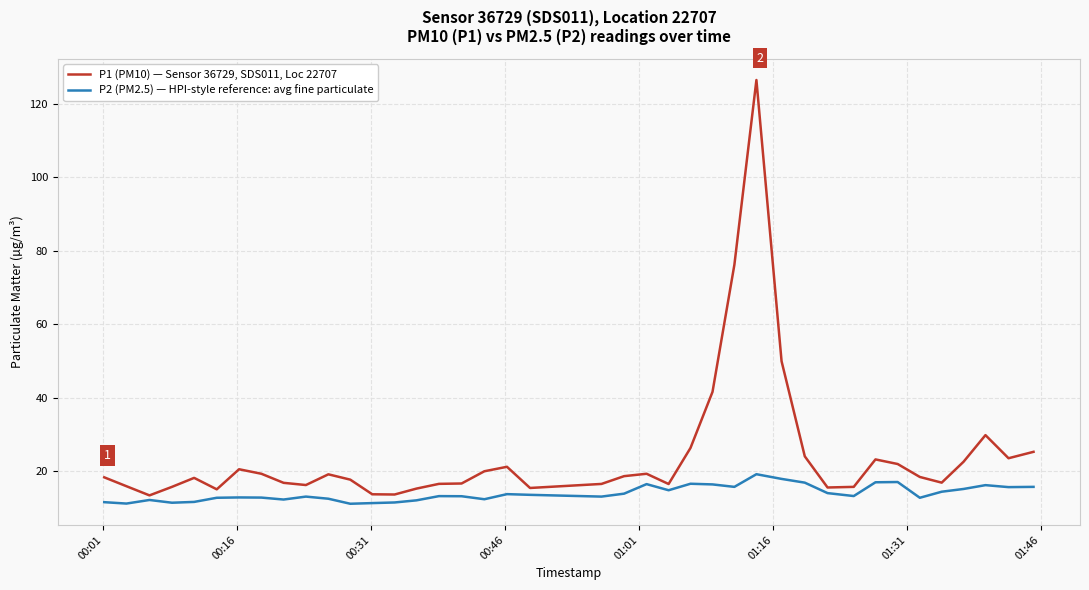

Rank the series by their maximum value, from lowest to highest.

P2 (PM2.5) — HPI-style reference: avg fine particulate, P1 (PM10) — Sensor 36729, SDS011, Loc 22707